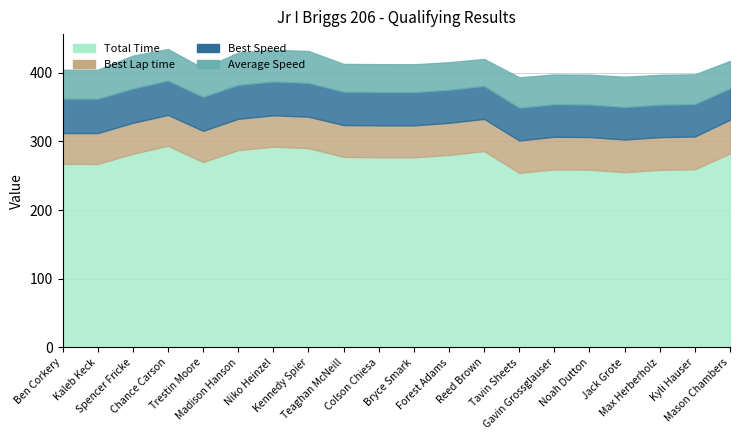

How many distinct data groups are displayed?

4